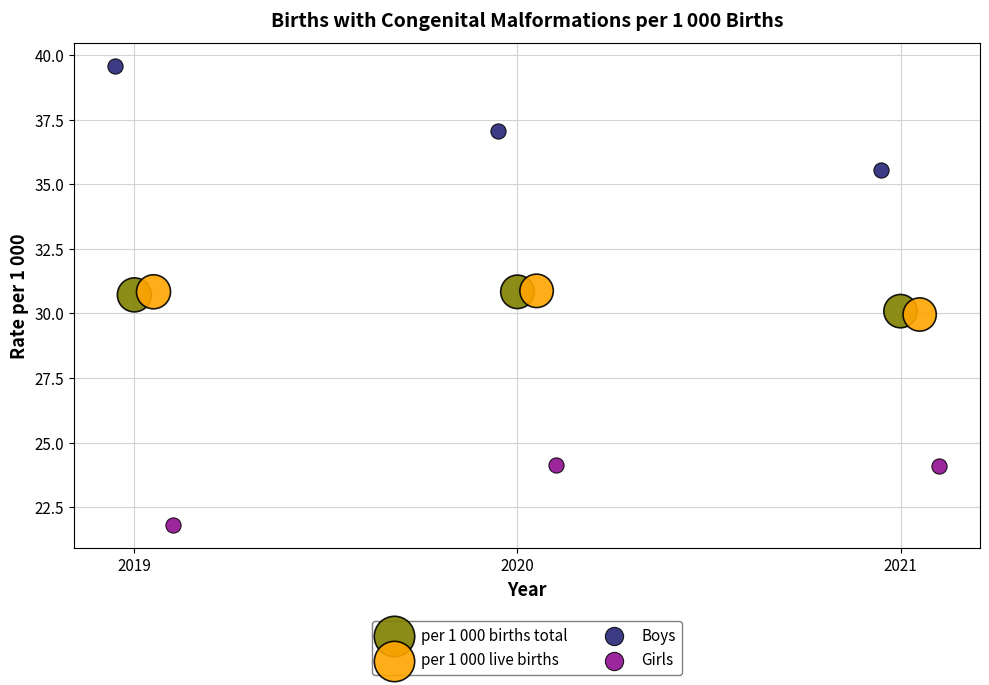

Which series contains the highest Y value?

Boys